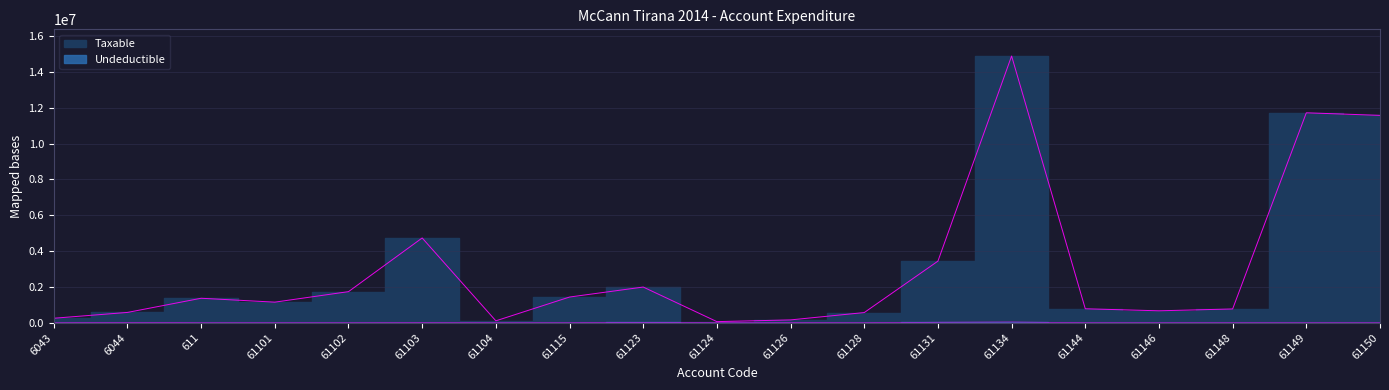

Which series changed the most between 61131 and 61148?

Taxable